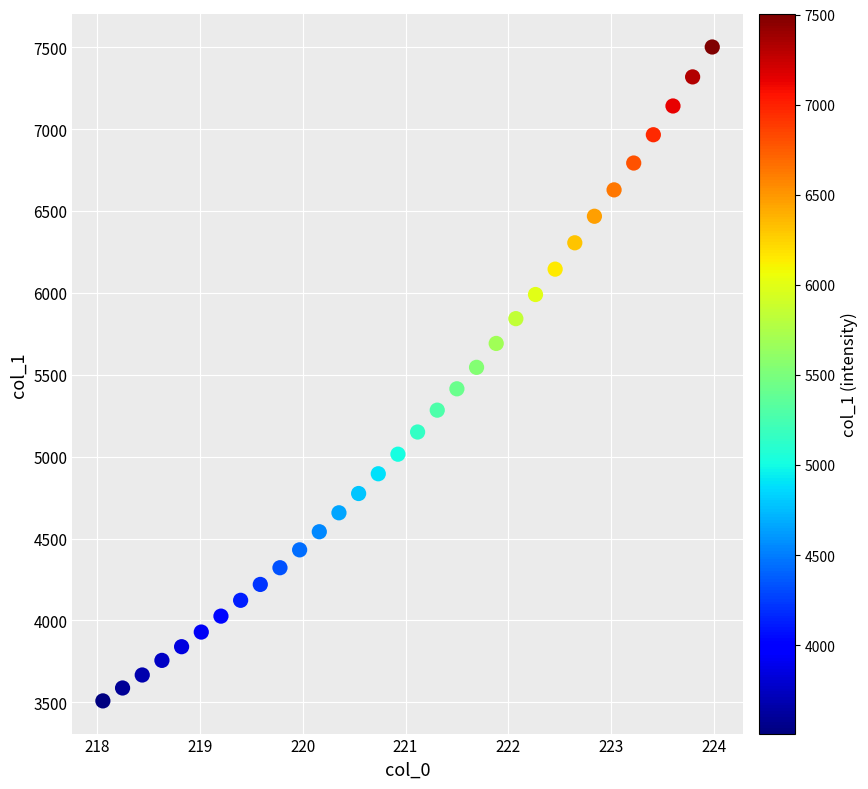

What is the range of X values (max minus min)?

5.9